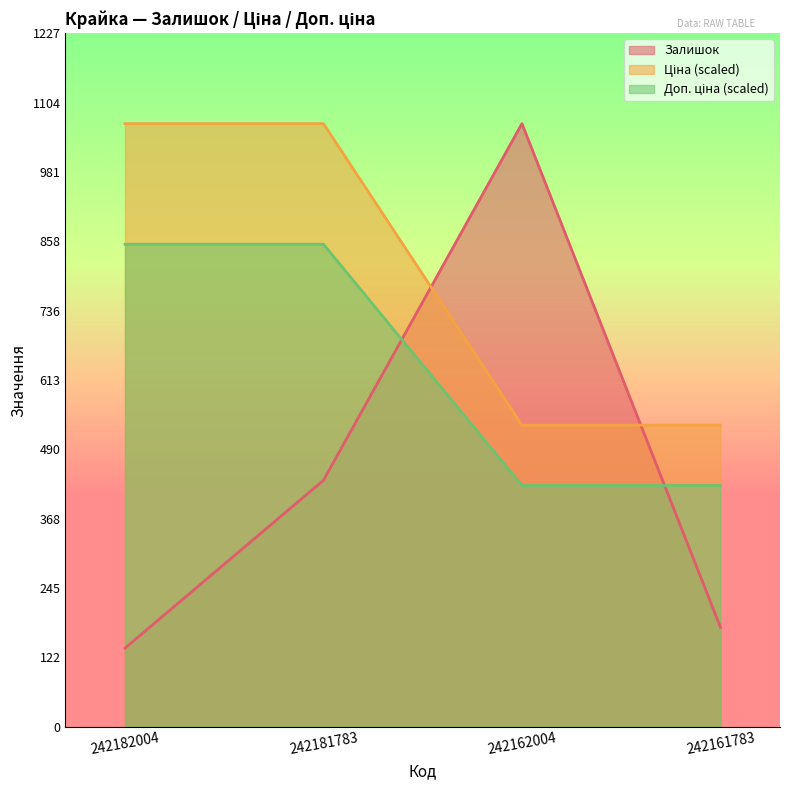

Rank the series at 242182004 from lowest to highest value.

Залишок, Доп. ціна, Ціна